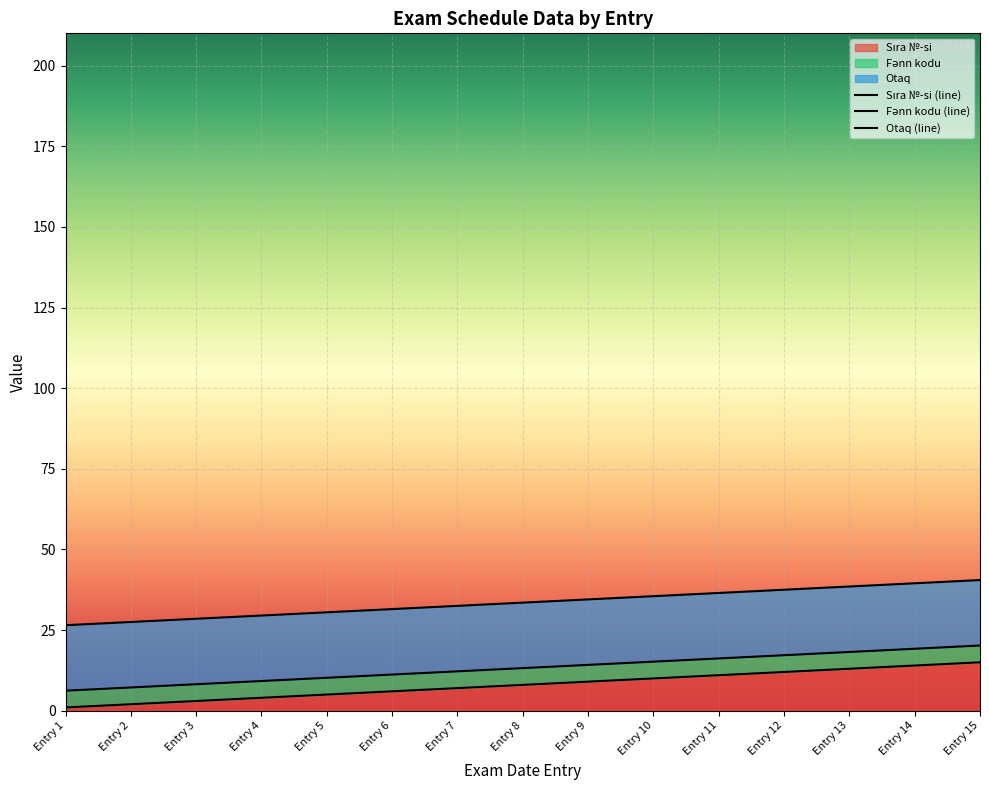

Which series has the largest range (max minus min)?

Sıra №-si (line)